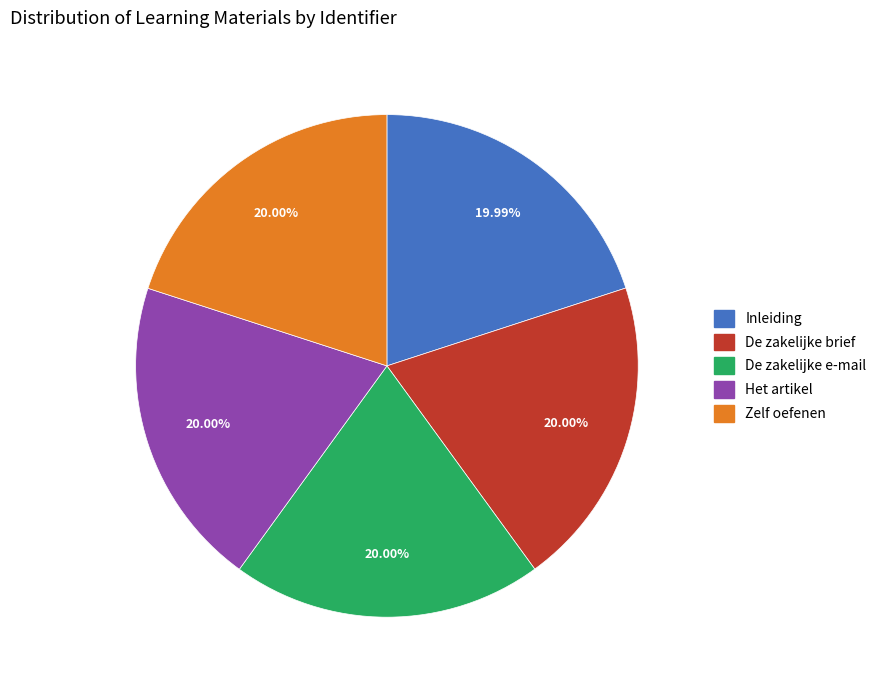

To the nearest percent, what is the average slice percentage?

20%